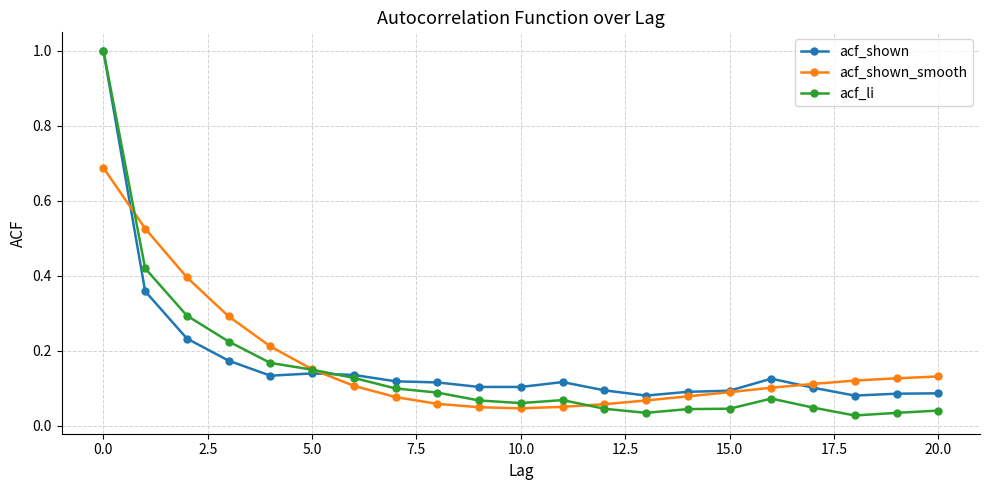

True or false: acf_li has more than 0 points higher than both neighbors.

True